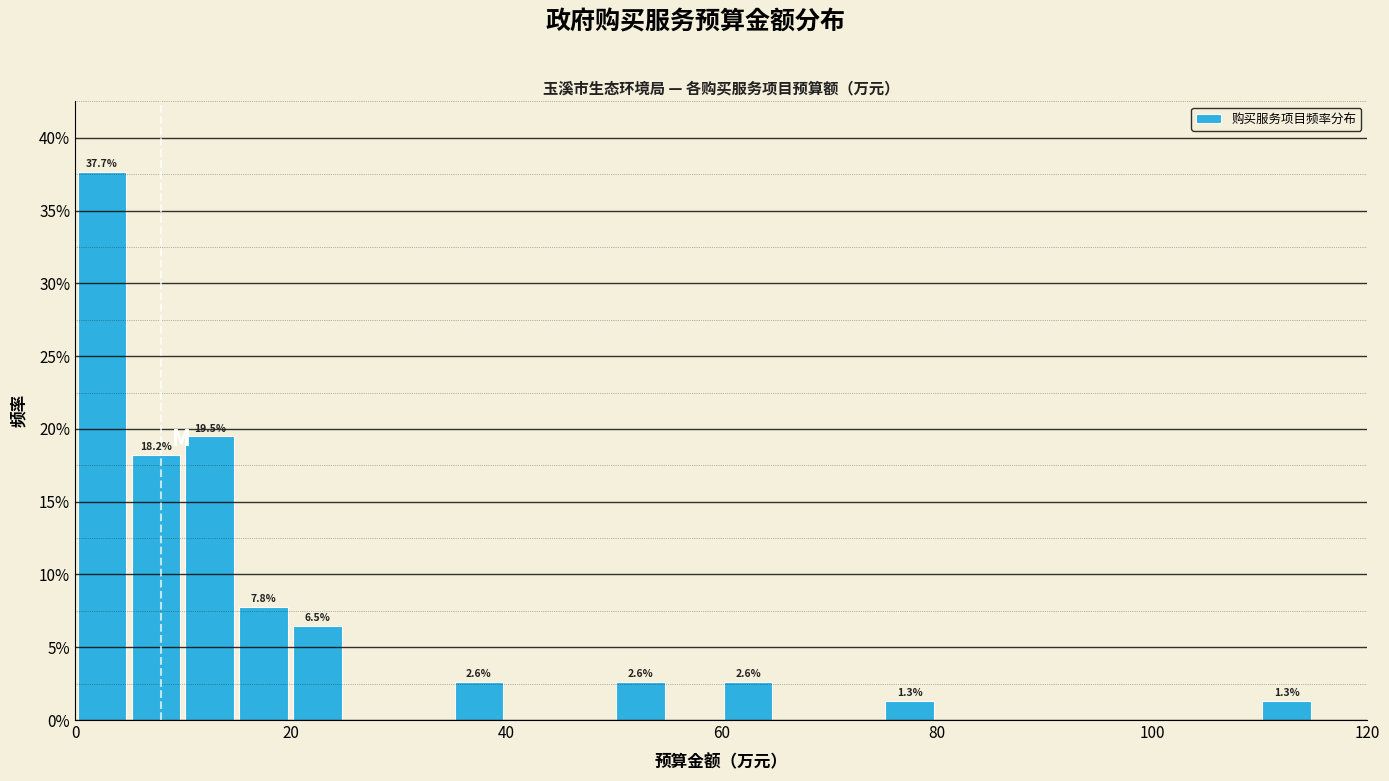

Read against the x-axis, roughly where is the centre of the tallest bar?

2